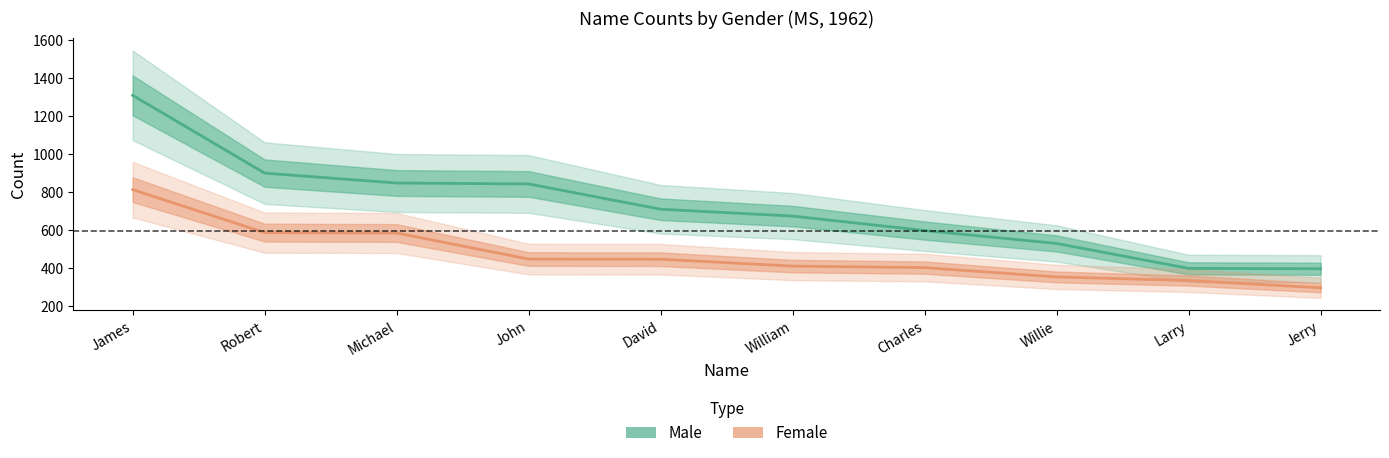

Rank the series at Michael from lowest to highest value.

Female, Male